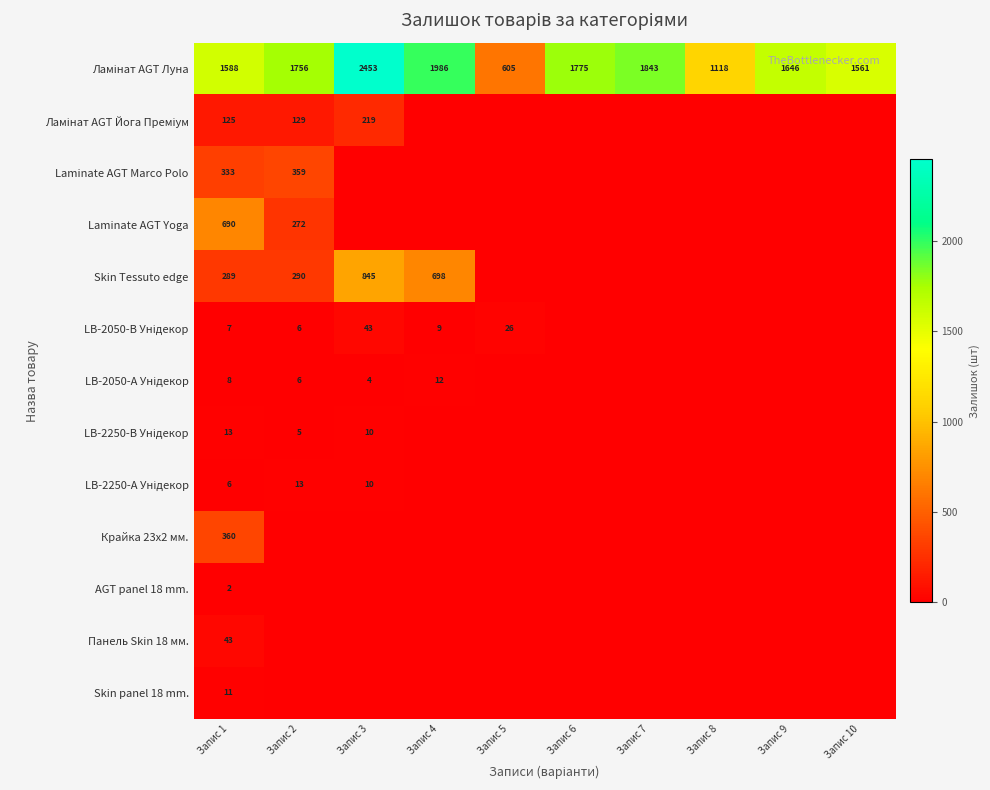

The Skin Tessuto edge series shows 928 at Запис 4. True or false?

False